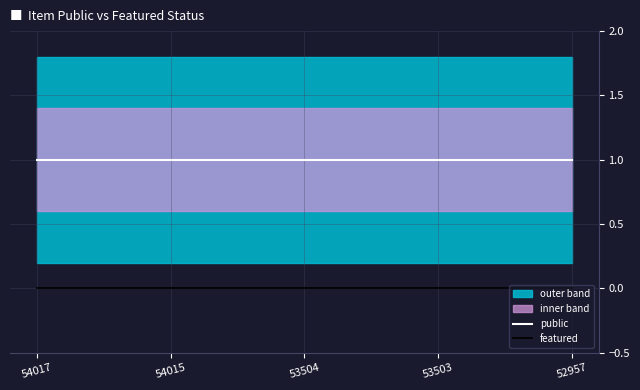

Reading left to right, list all the values displayed in this chart.

public: 1	1	1	1	1
featured: 0	0	0	0	0